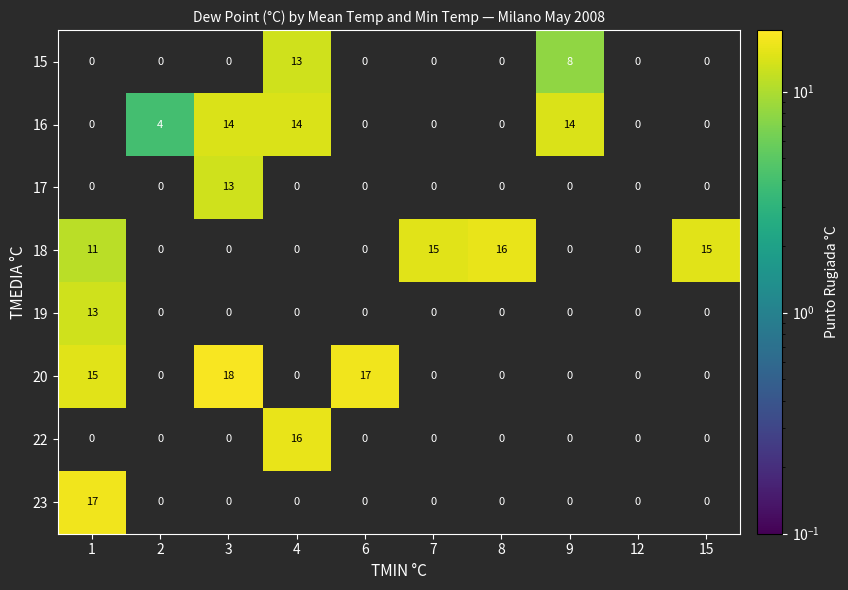

At which category does the chart reach its peak across all series?

3